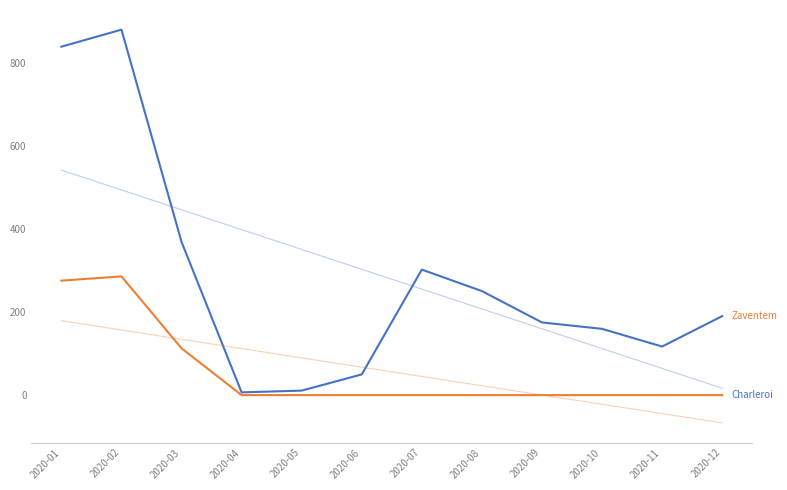

Which series has the widest spread of values?

Zaventem